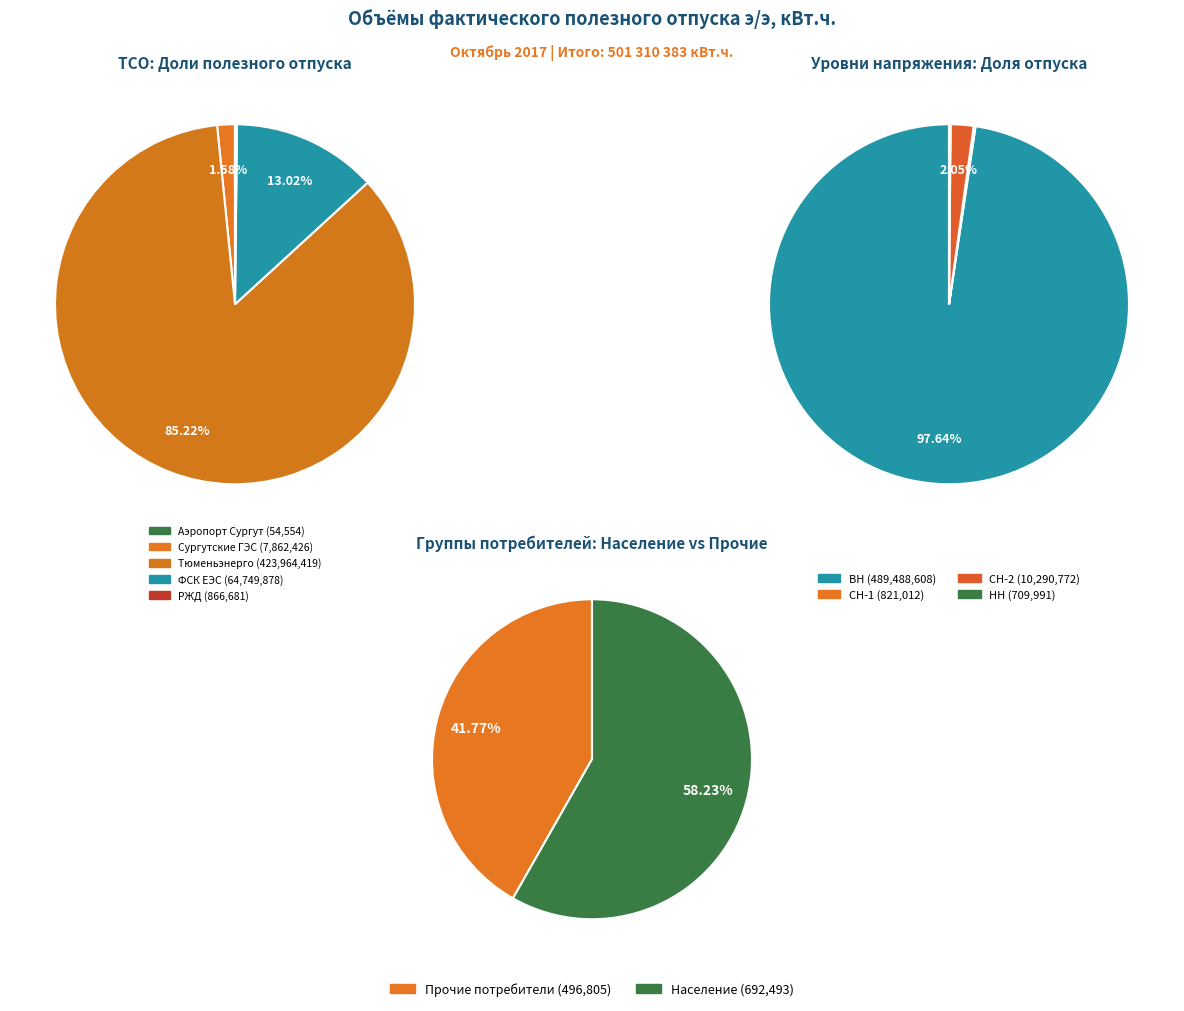

To the nearest percent, what is the average slice percentage?

20%